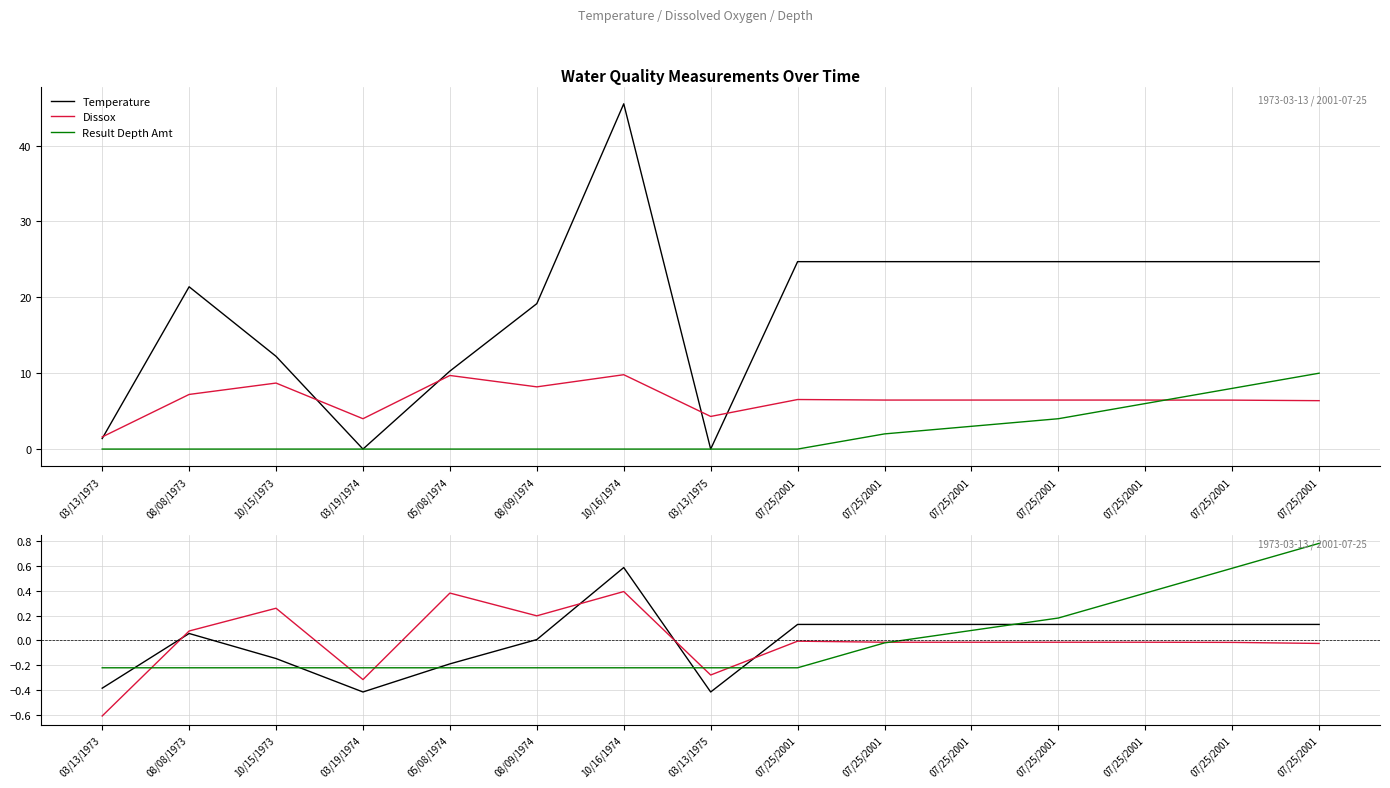

Which series has the largest range (max minus min)?

Temperature